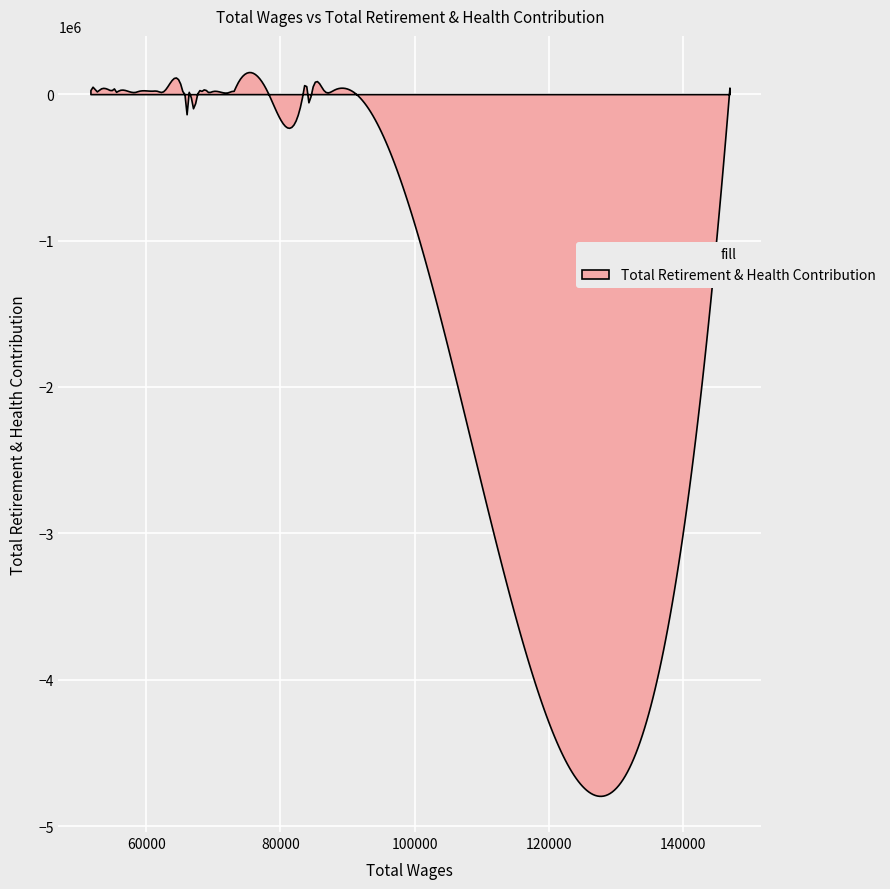

Read the total_retirement value at 37, to the nearest 100.

18700